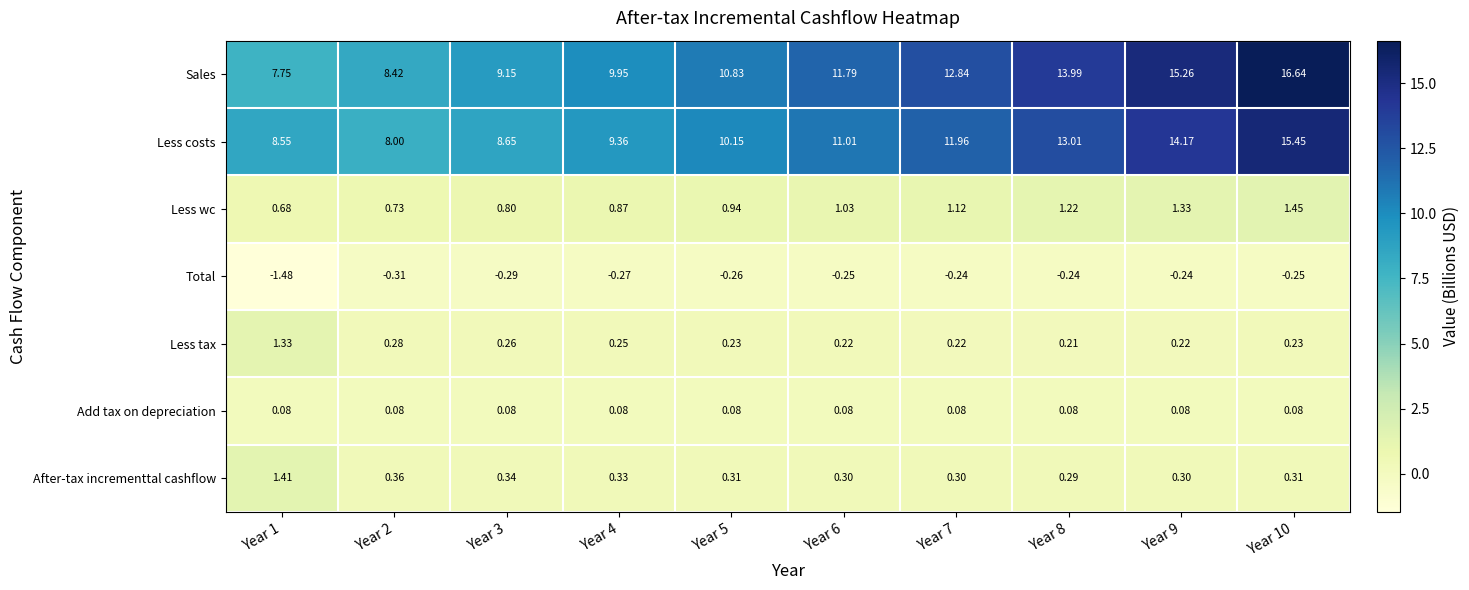

Which series has the largest total across all categories?

Sales